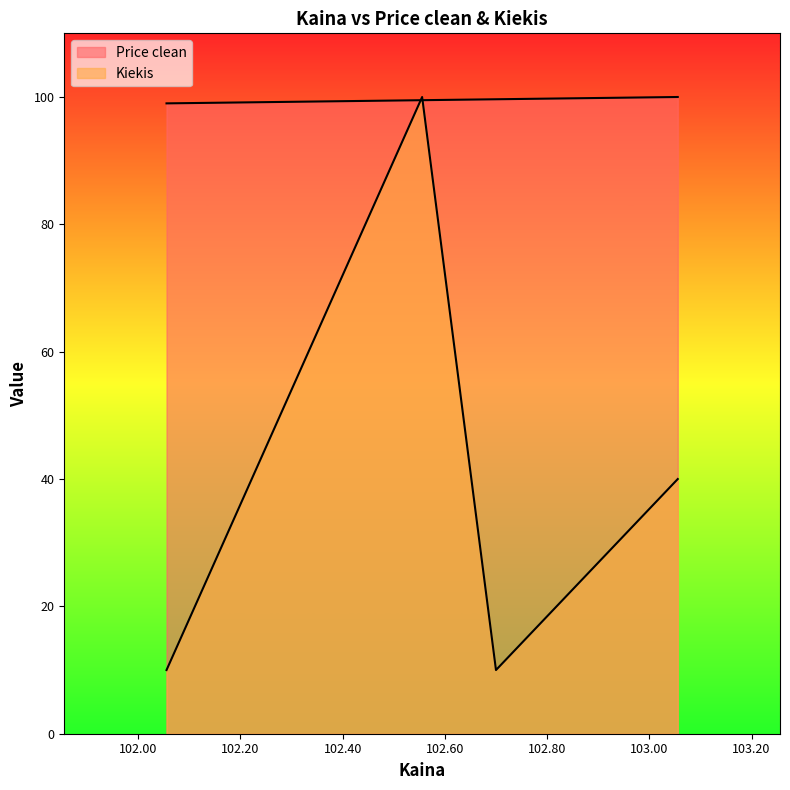

What is the difference between the maximum and minimum values in the Kiekis series?

90.0